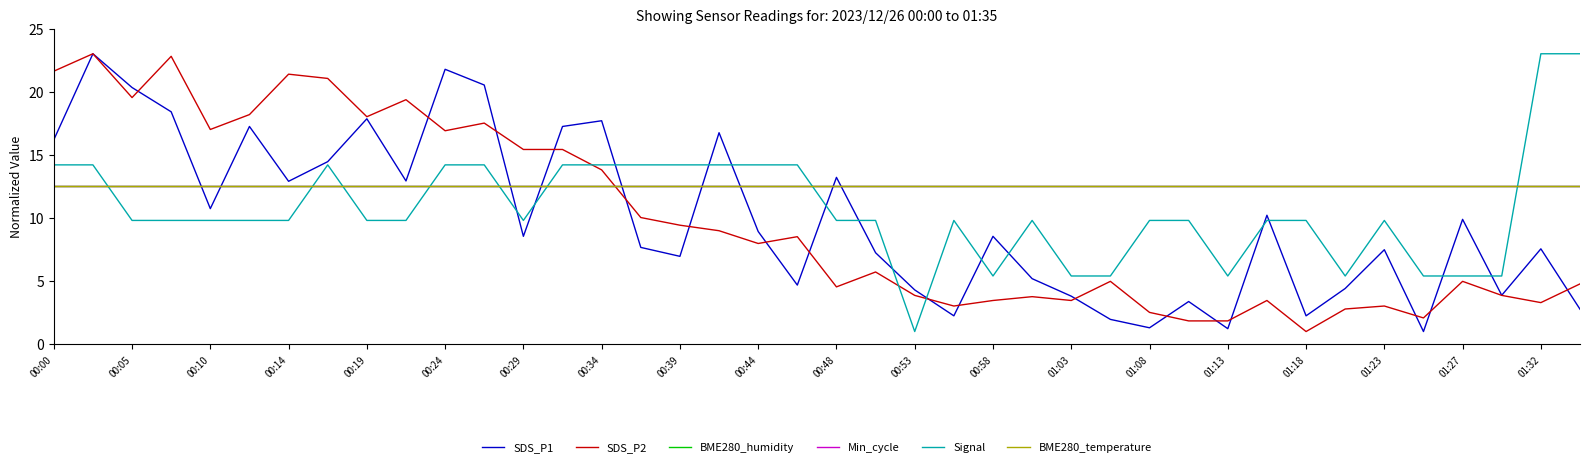

Is this an area chart (filled region under the line)?

No